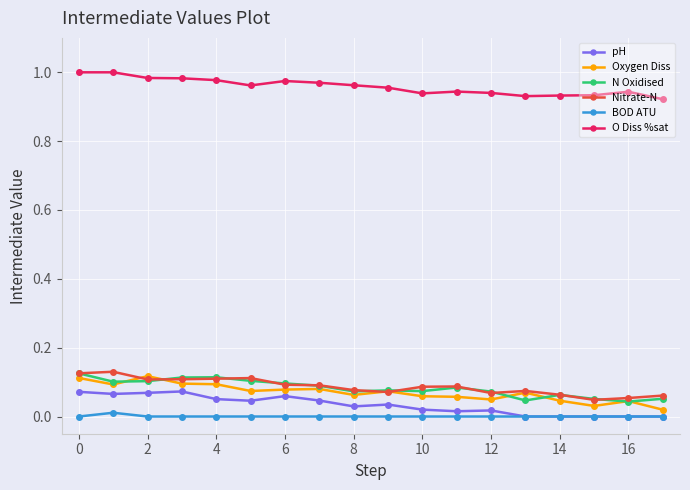

Is this an area chart (filled region under the line)?

No